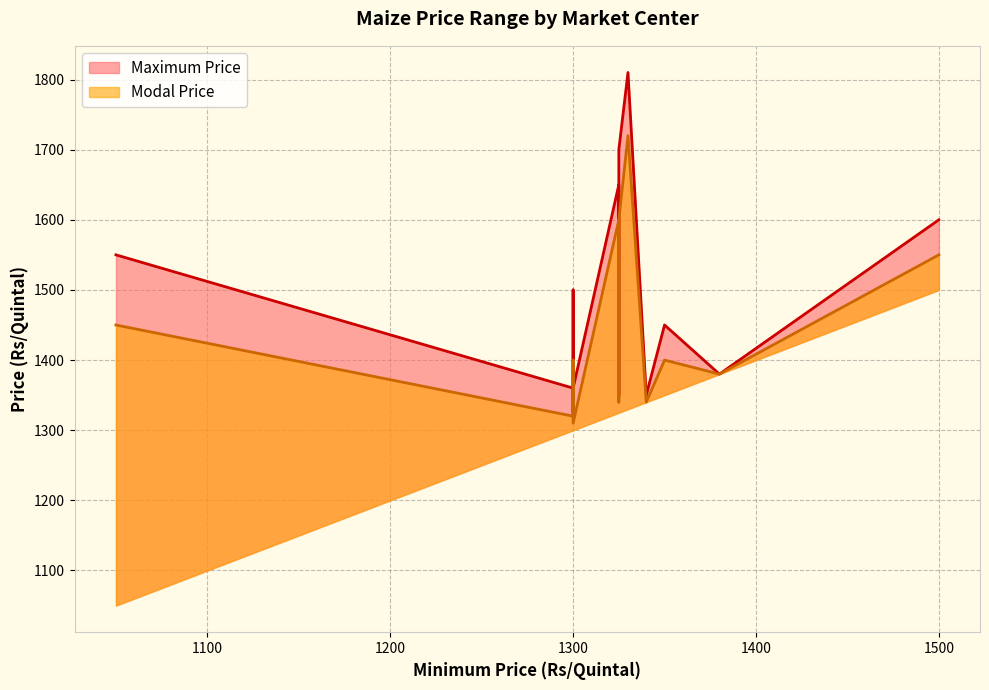

Does the chart display data point markers on the line(s)?

No